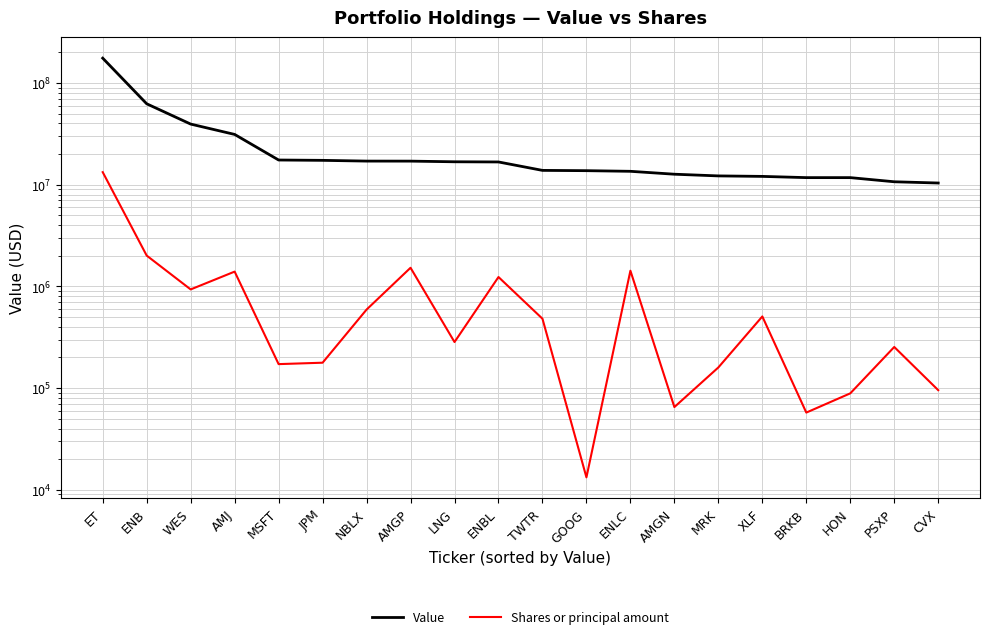

Is it true that Shares or principal amount equals 1523340 at AMGP?

True